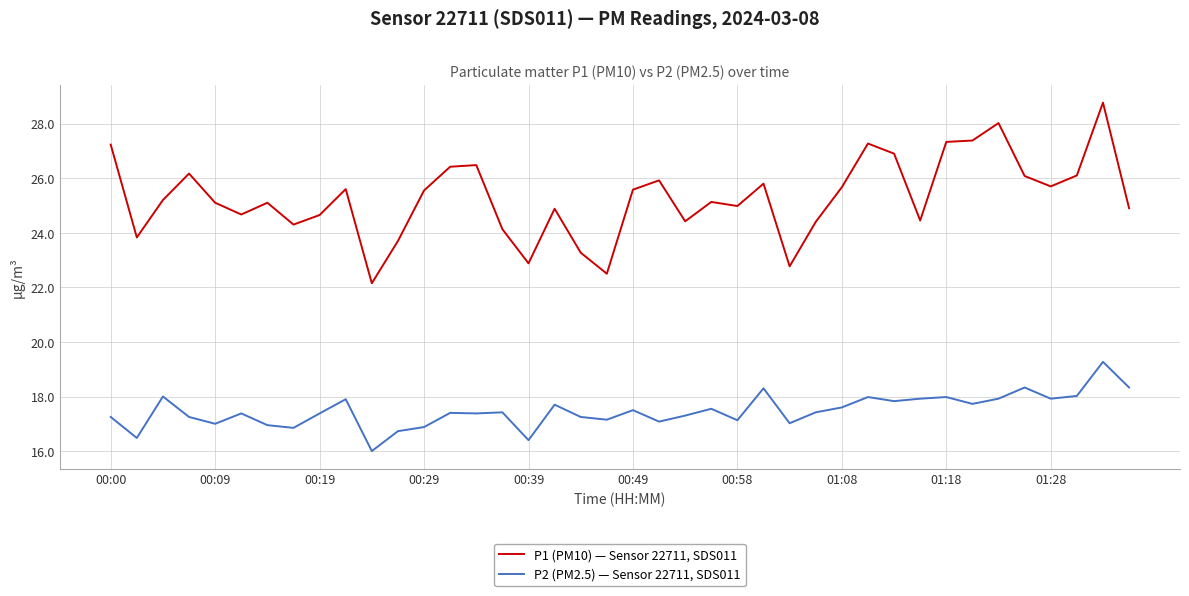

What is the highest value of the P1 (PM10) — Sensor 22711, SDS011 series?

28.8